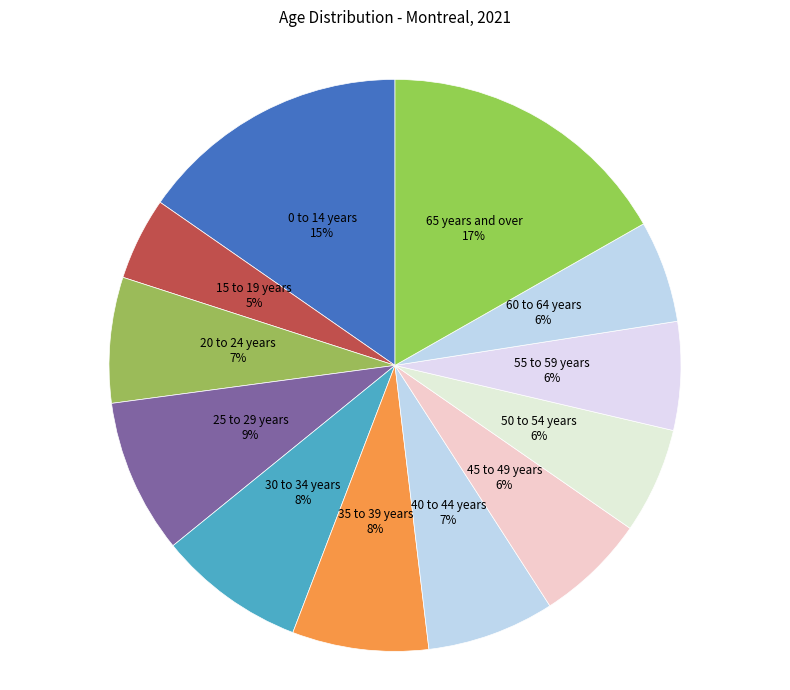

Count the number of slices in the pie.

12